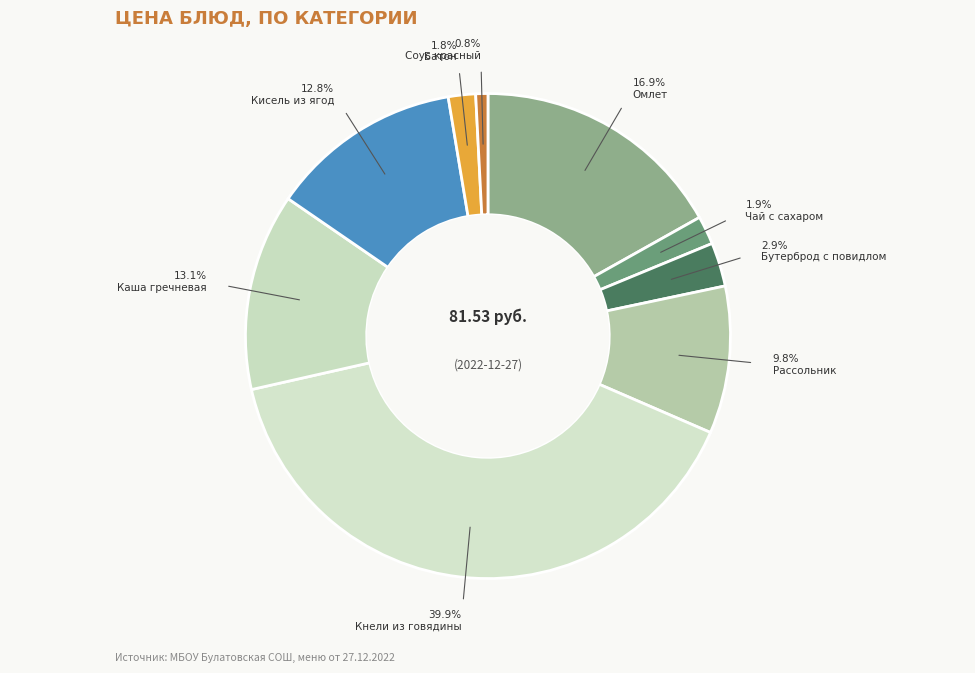

Count the number of slices in the pie.

9